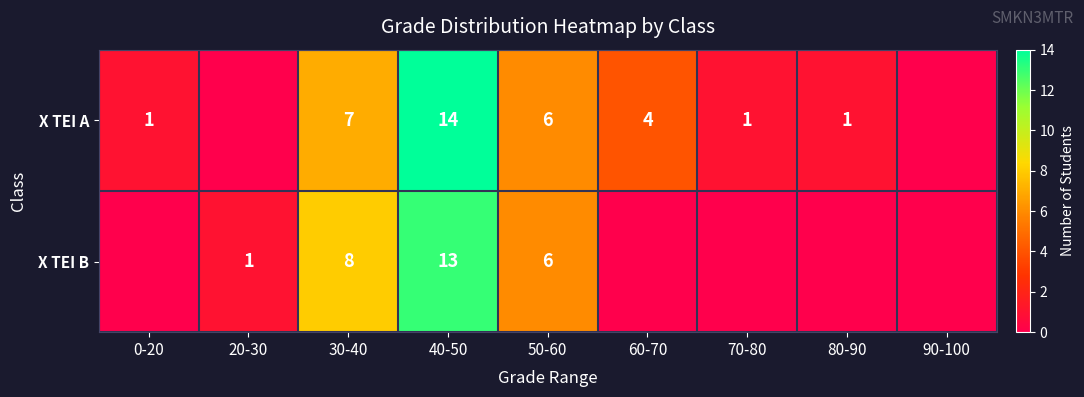

The value of X TEI B at 40-50 is 13. True or false?

True